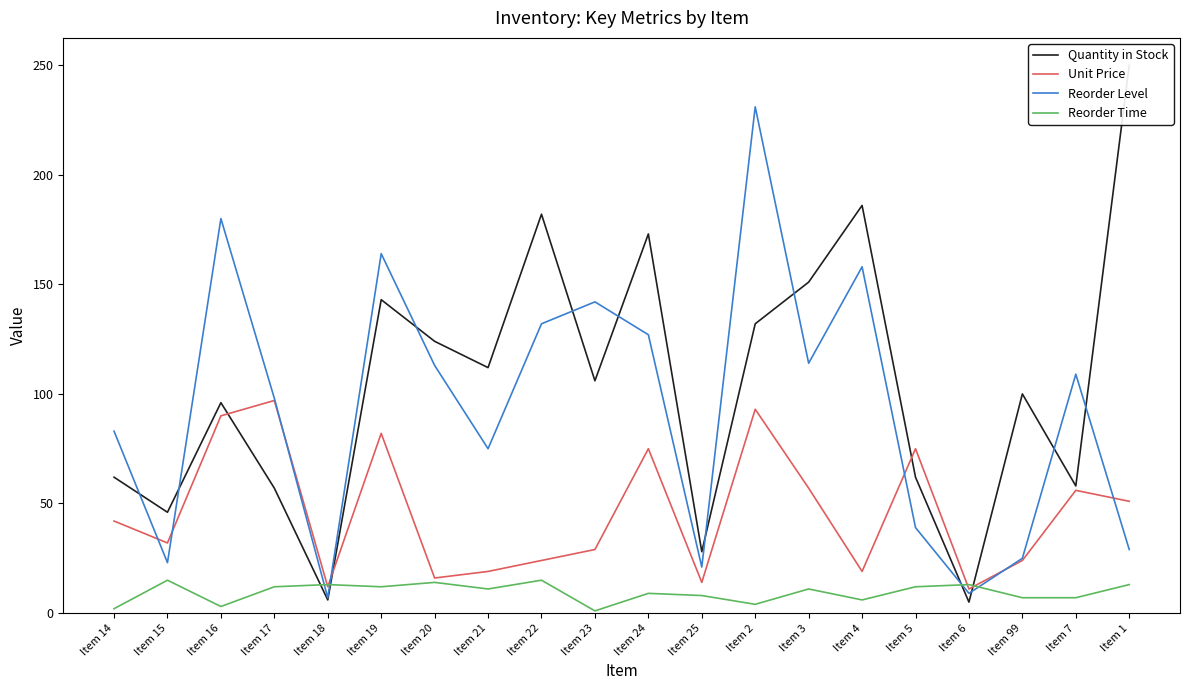

Where do Quantity in Stock and Reorder Level first cross each other?

Item 14 and Item 15